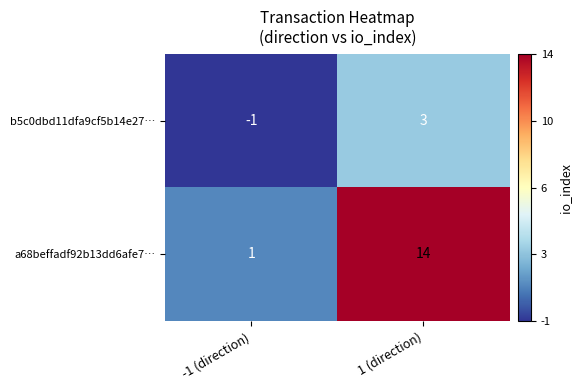

Which series has the largest range (max minus min)?

a68beffadf92b13dd6afe7…